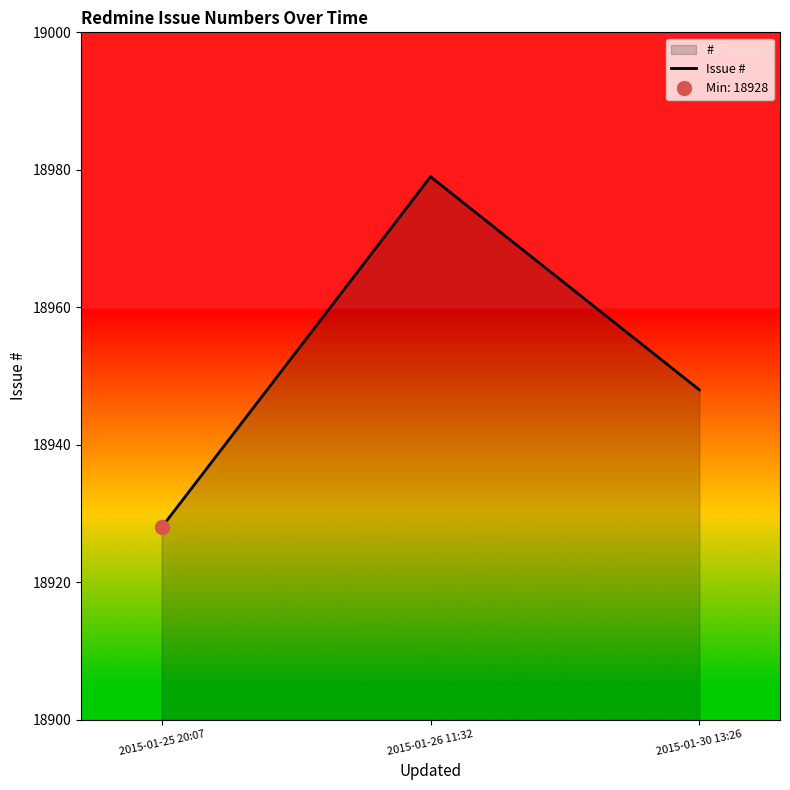

At which label is the value closest to 18953?

2015-01-30 13:26